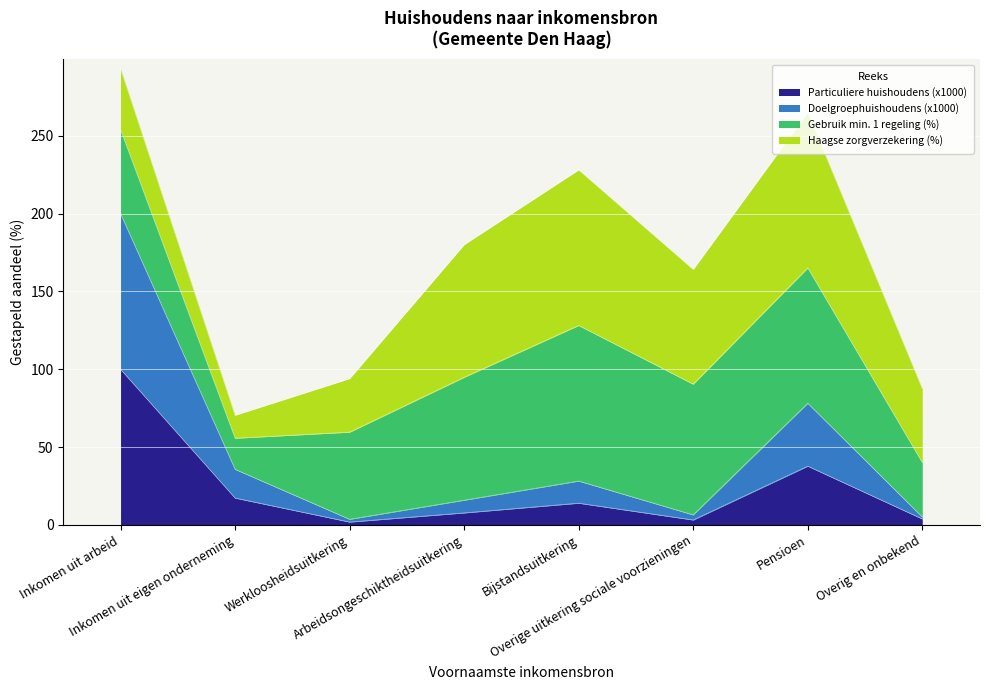

True or false: Doelgroephuishoudens (x1000) has more than 1 interior local peaks.

True